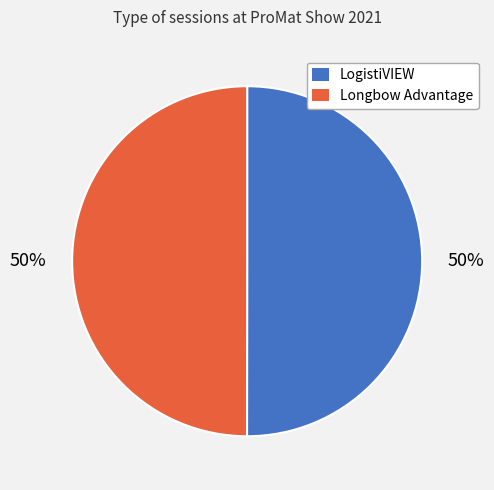

Approximately how many times larger is the value at Longbow Advantage compared to LogistiVIEW?

1.0